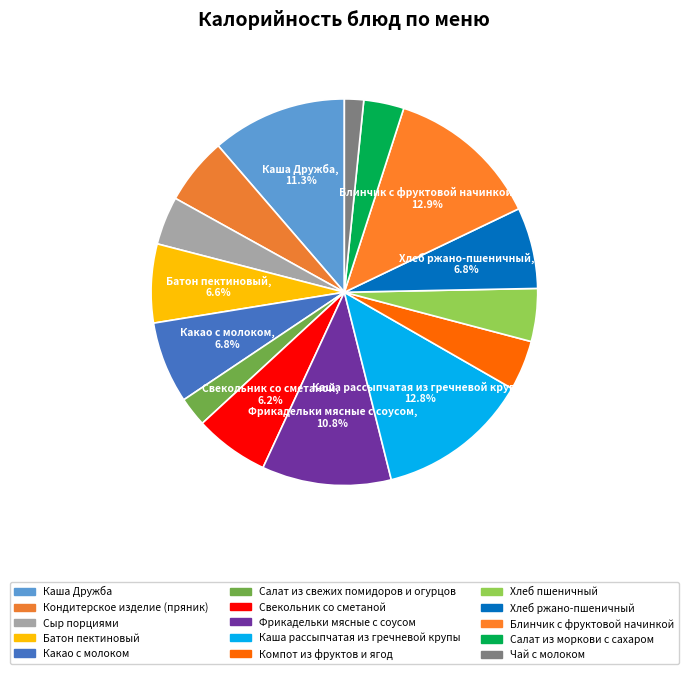

To the nearest percent, what is the combined percentage of Чай с молоком and Какао с молоком?

8%